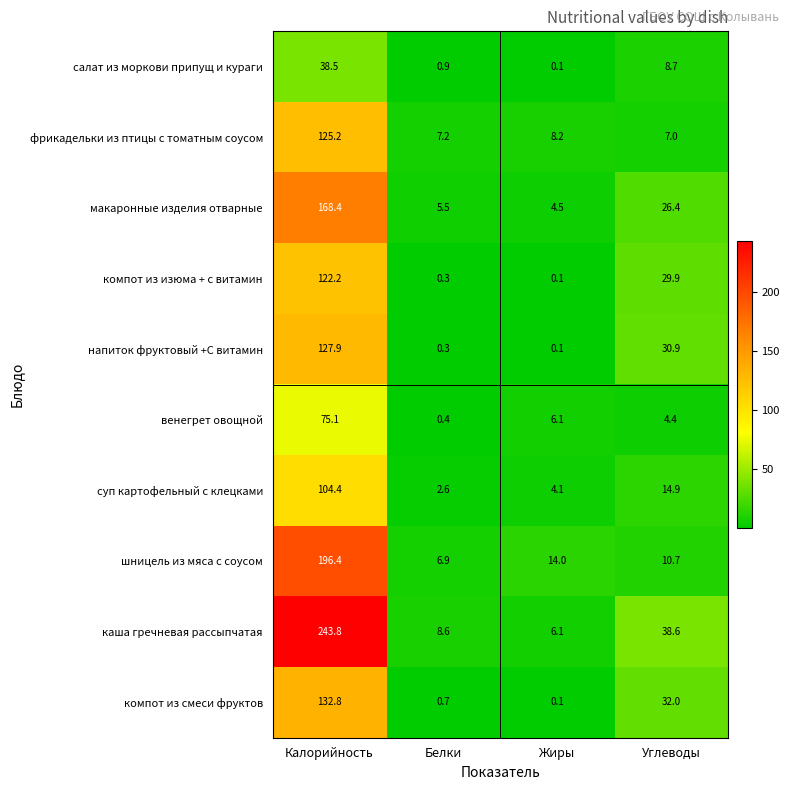

Which series has the largest range (max minus min)?

каша гречневая рассыпчатая